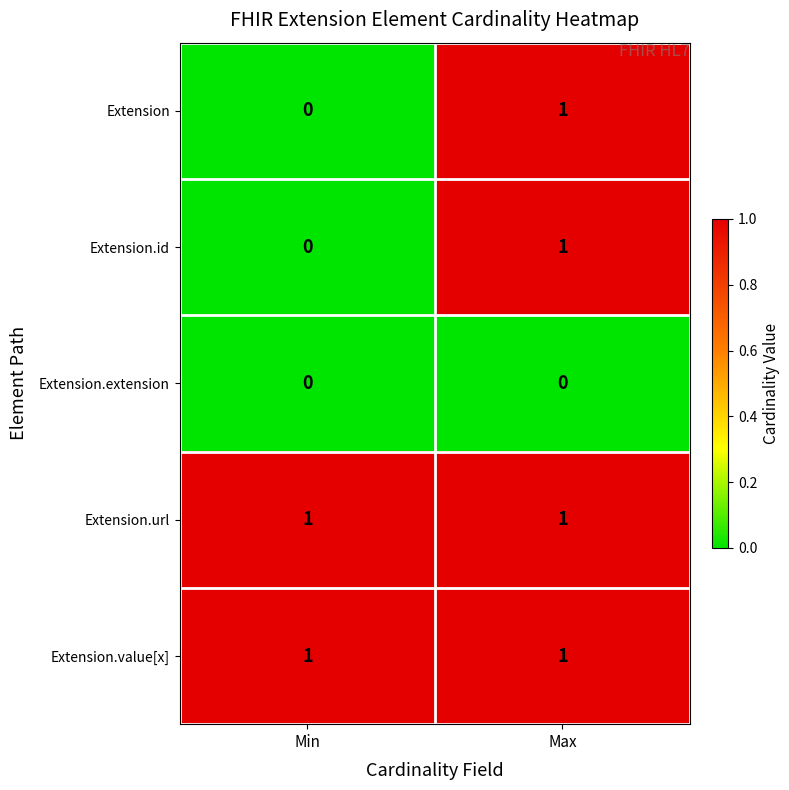

At which category is the sum across all series the highest?

Max